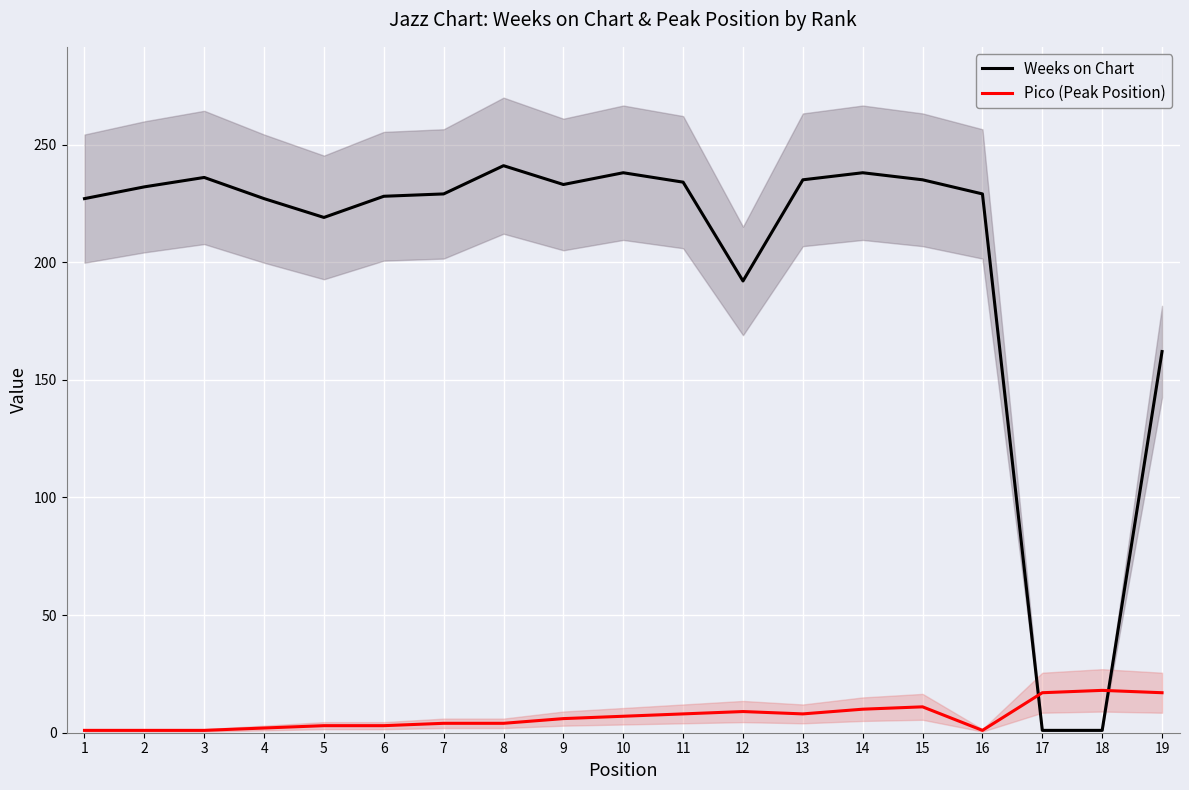

What is the value of the Pico (Peak Position) point at the 6th from the left?

3